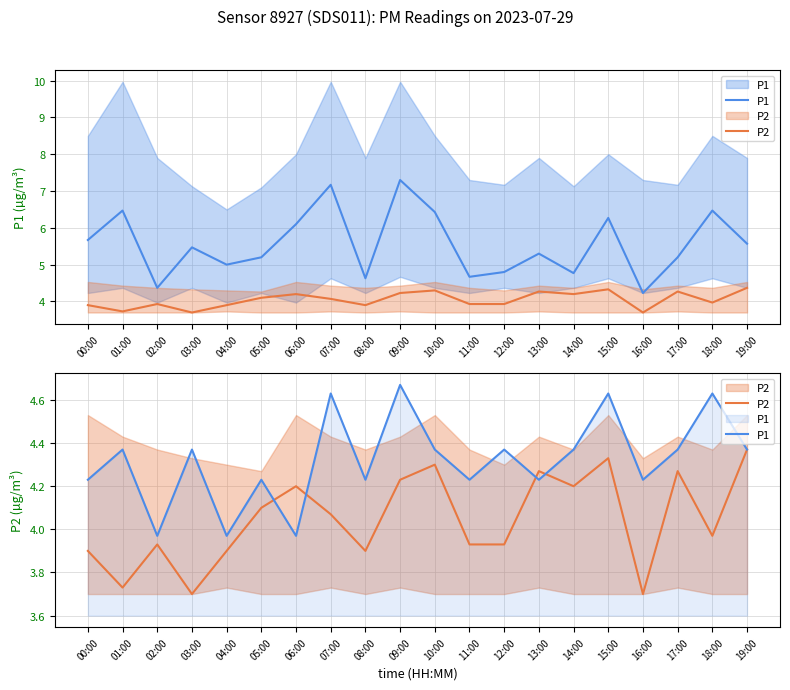

What is the average value of the P2 series?

4.0